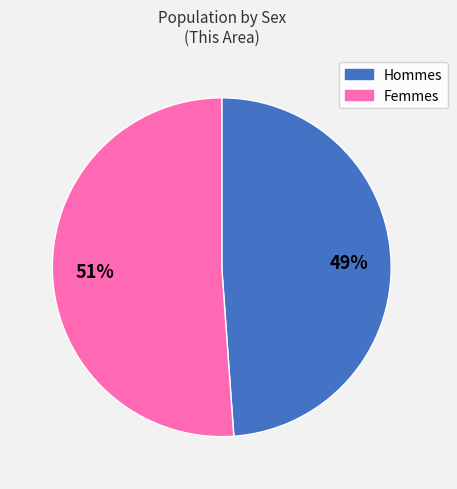

To the nearest percent, what is the average slice percentage?

50%